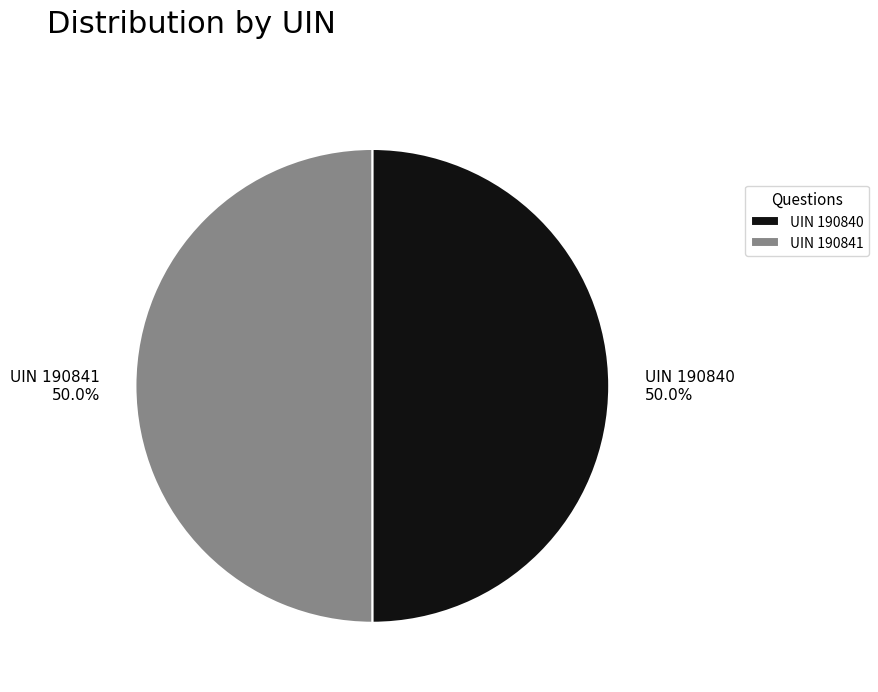

How much of the chart is everything except UIN 190841?

50.0%